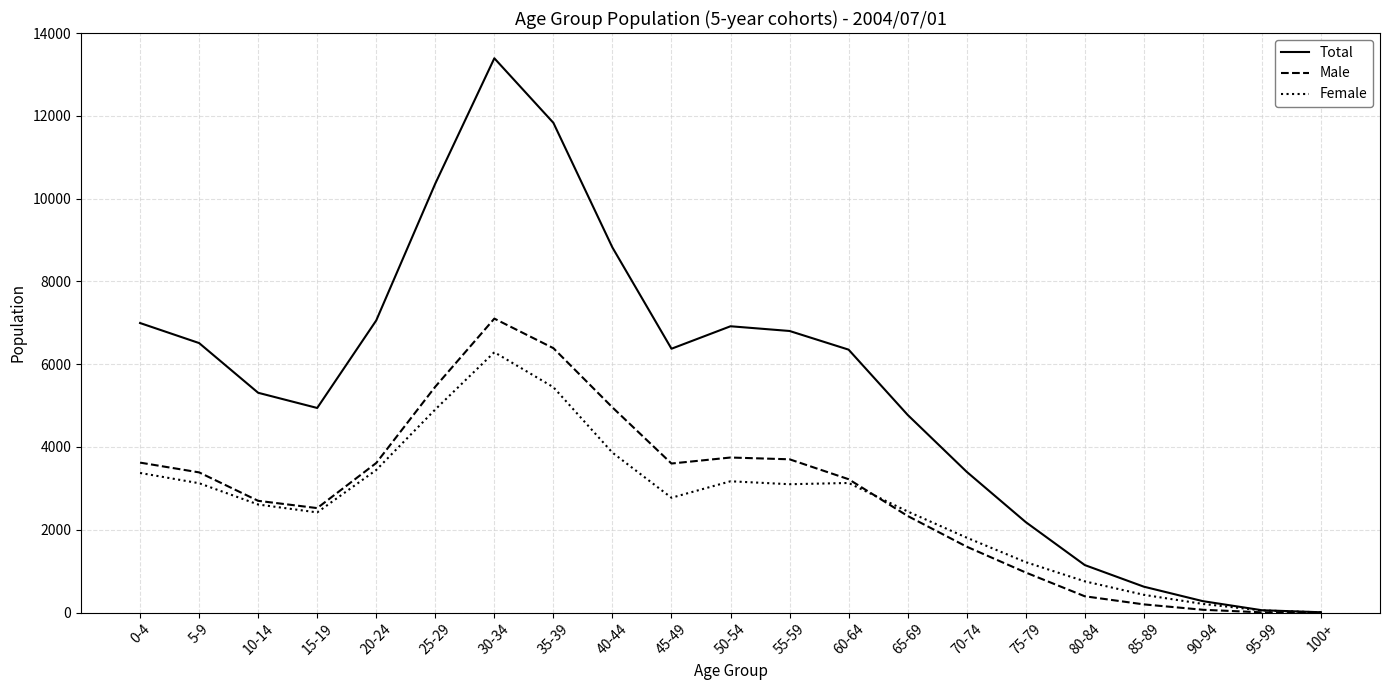

True or false: Female and Male intersect in this chart.

True